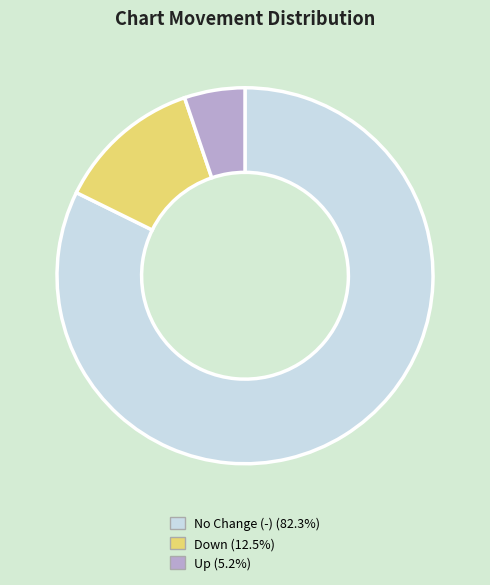

Is there any slice that represents more than half of the pie?

Yes